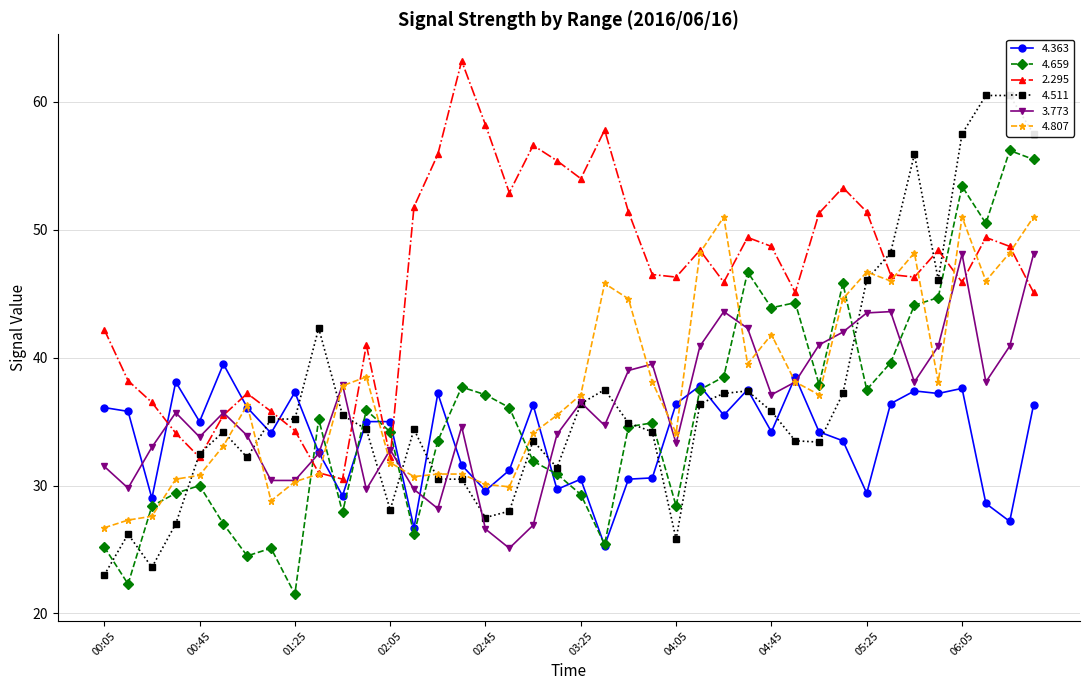

What is the maximum value shown in the chart?

63.2